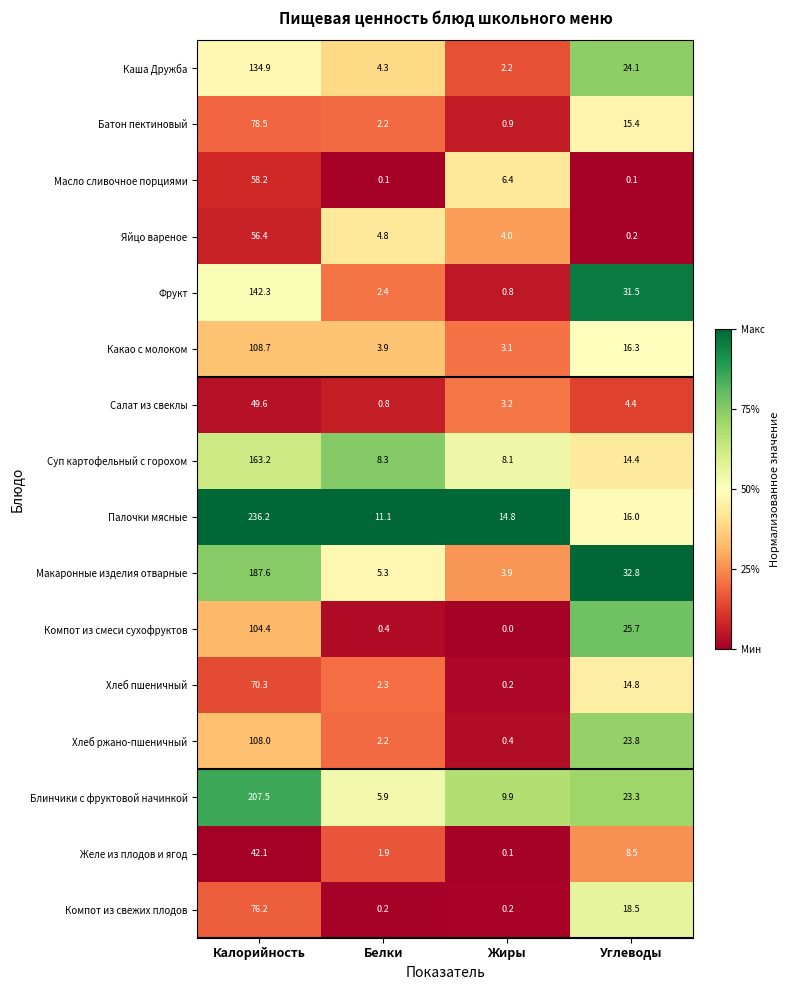

What is the average value of the Макаронные изделия отварные series?

57.4